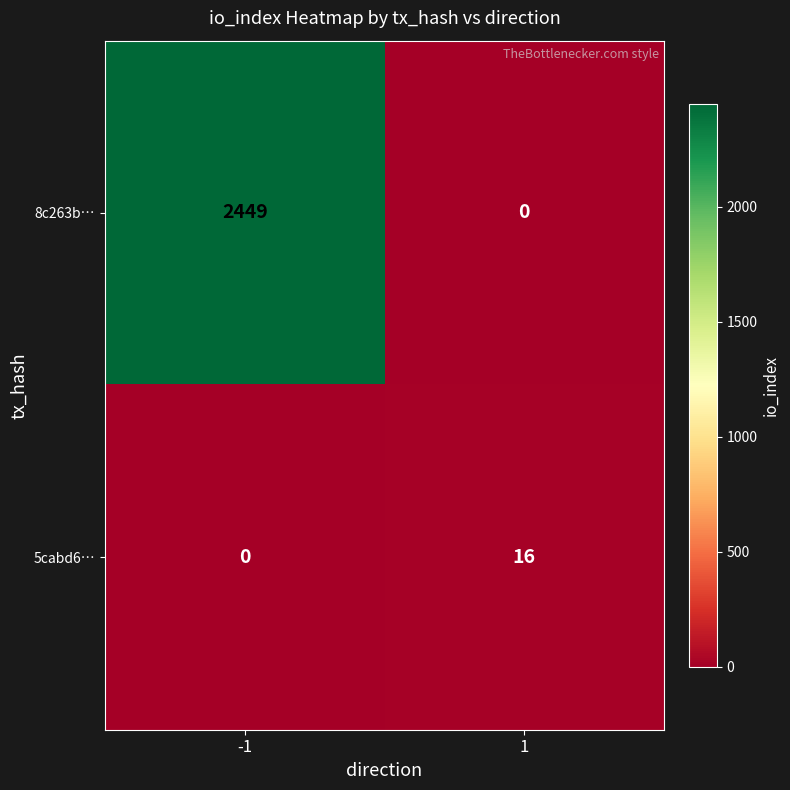

Reading left to right, transcribe all the data shown in this chart.

8c263b…: 2449	0
5cabd6…: 0	16